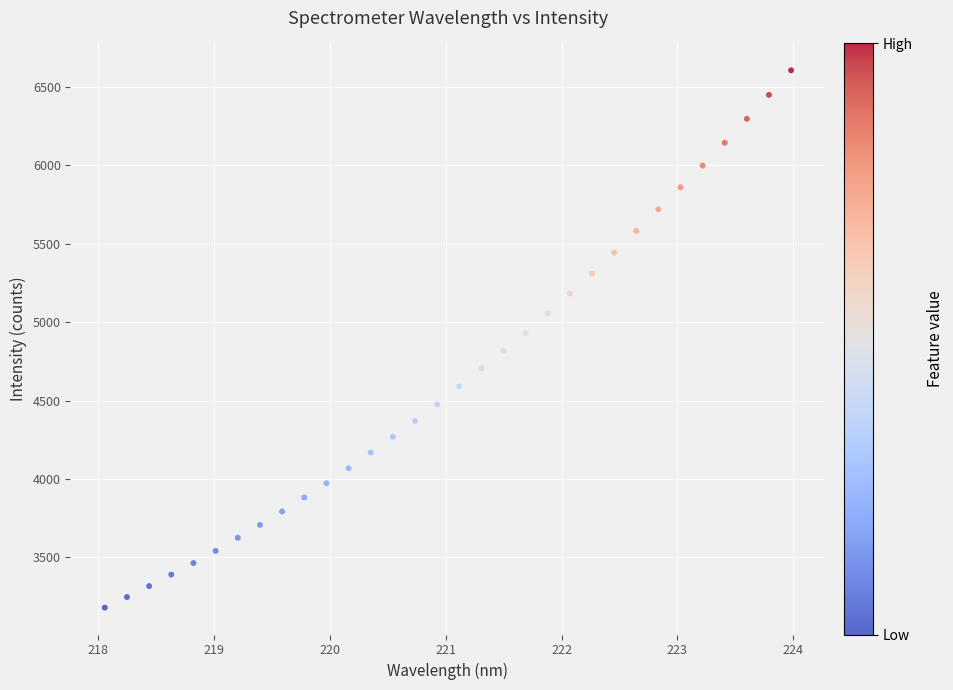

What is the range of Y values (max minus min)?

3424.5